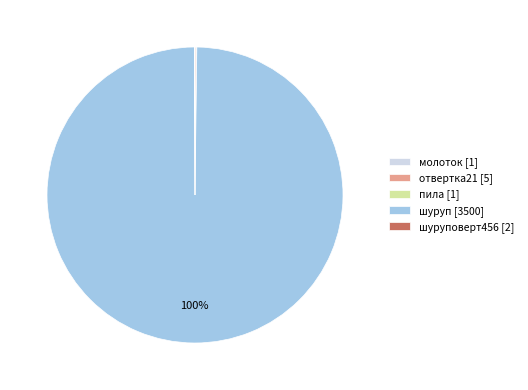

To the nearest percent, what is the difference between the largest and smallest slice percentages?

100%